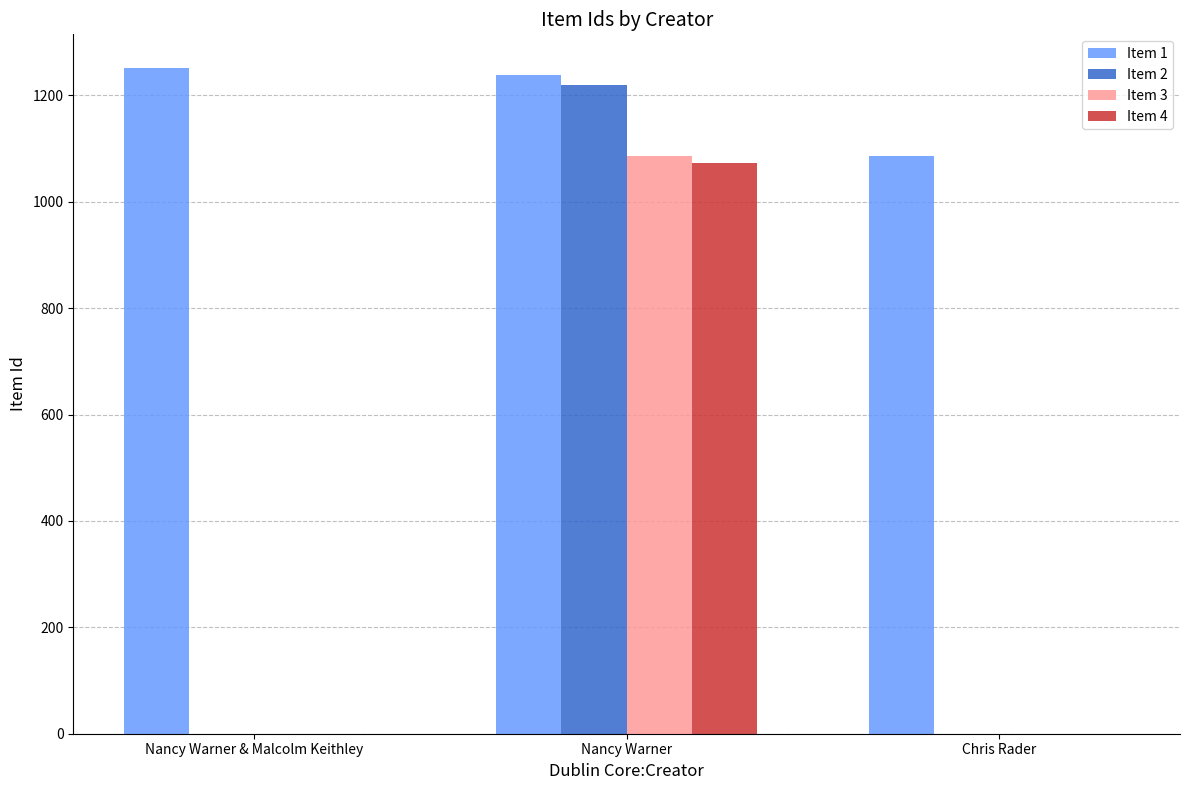

Reading right to left, transcribe all the data shown in this chart.

Item 1: Chris Rader=1085	Nancy Warner=1238	Nancy Warner & Malcolm Keithley=1252
Item 2: Chris Rader=0	Nancy Warner=1220	Nancy Warner & Malcolm Keithley=0
Item 3: Chris Rader=0	Nancy Warner=1086	Nancy Warner & Malcolm Keithley=0
Item 4: Chris Rader=0	Nancy Warner=1072	Nancy Warner & Malcolm Keithley=0